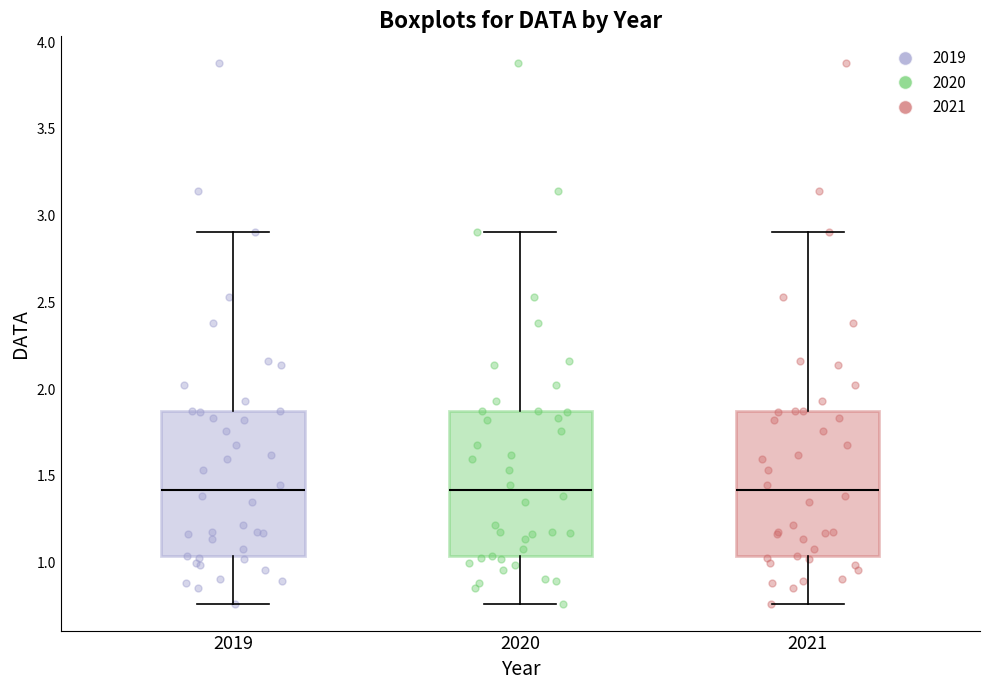

Where is the lower edge of the box at x = 2019 on the y-axis? The values are not printed on the chart, so give them approximately, as read against the axis.

1.05